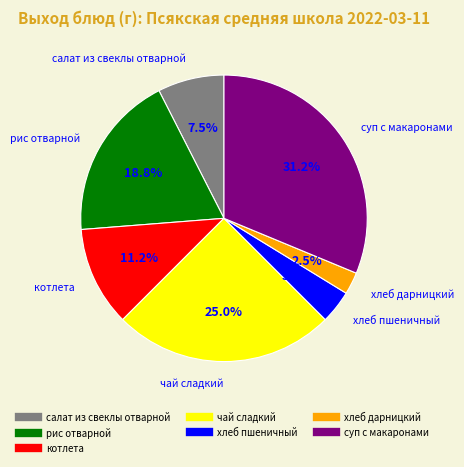

Which has a higher value, рис отварной or суп с макаронами?

суп с макаронами